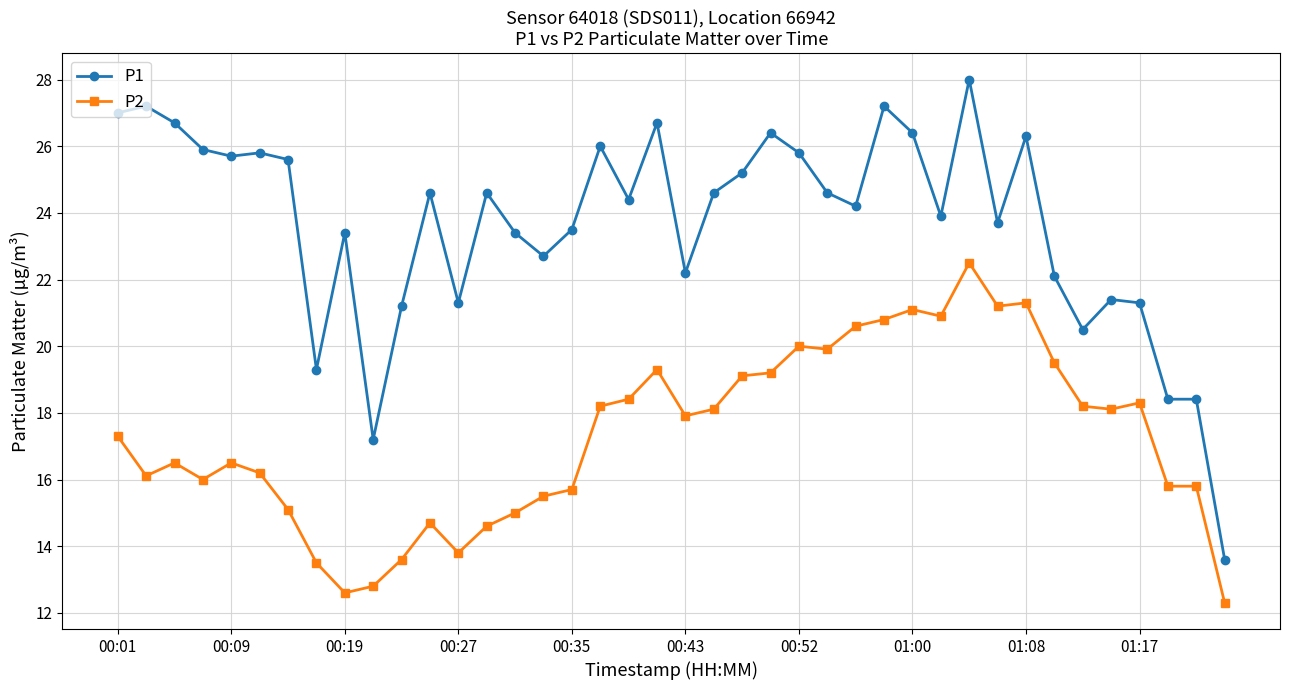

Count the number of categories in the chart.

40